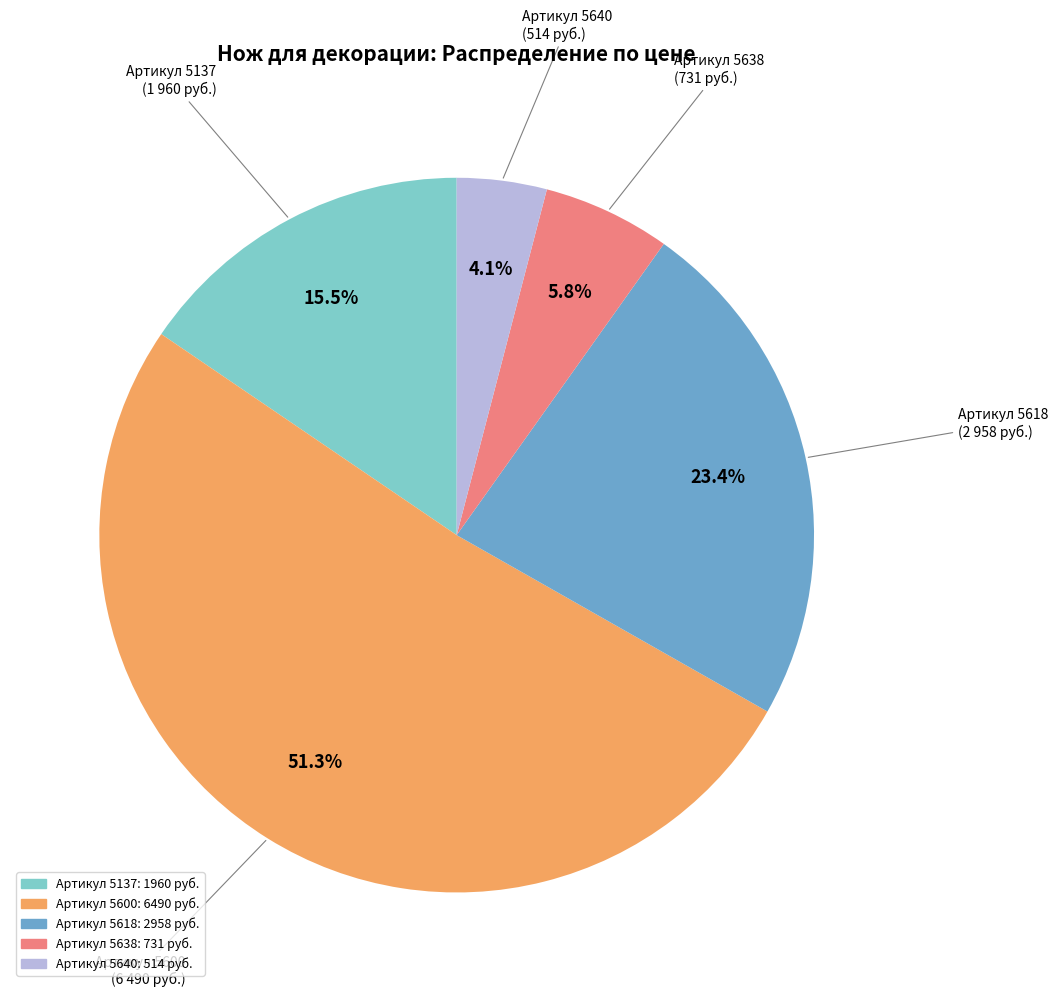

Is there a majority slice in this chart?

Yes